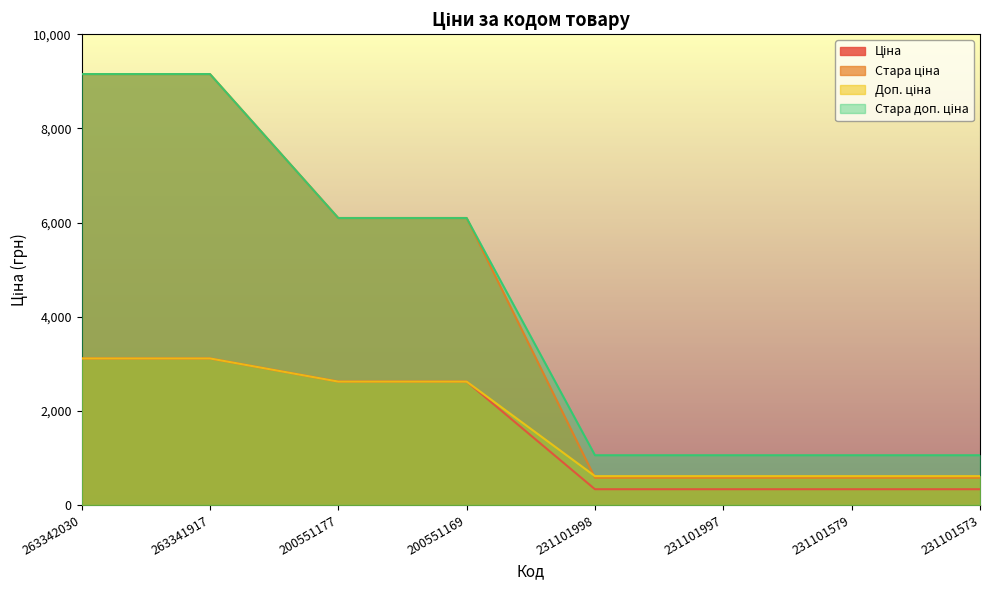

What is the difference between the maximum and second lowest values in the Стара доп. ціна series?

8097.3